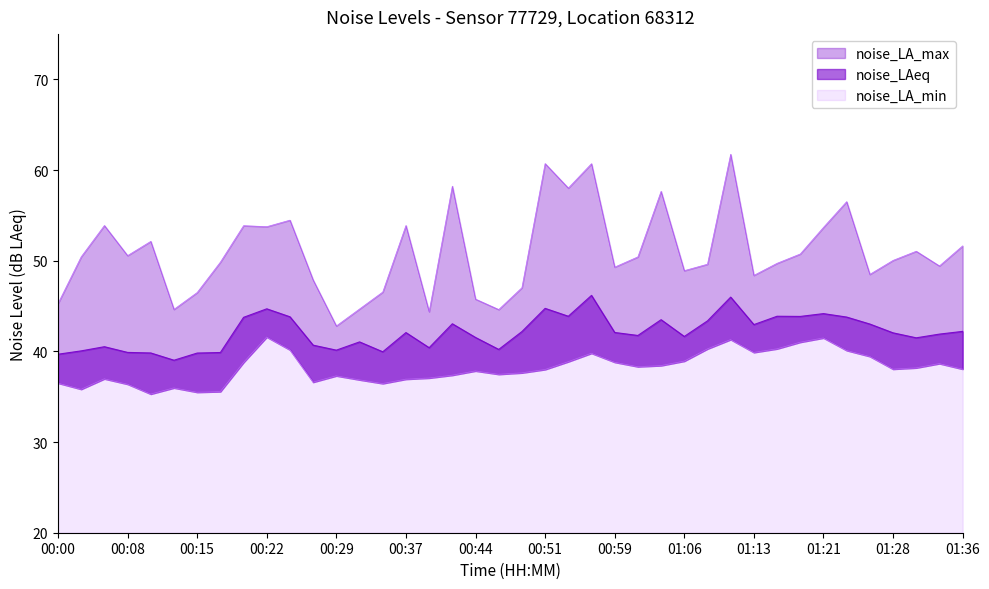

How many data points does each series have?

40